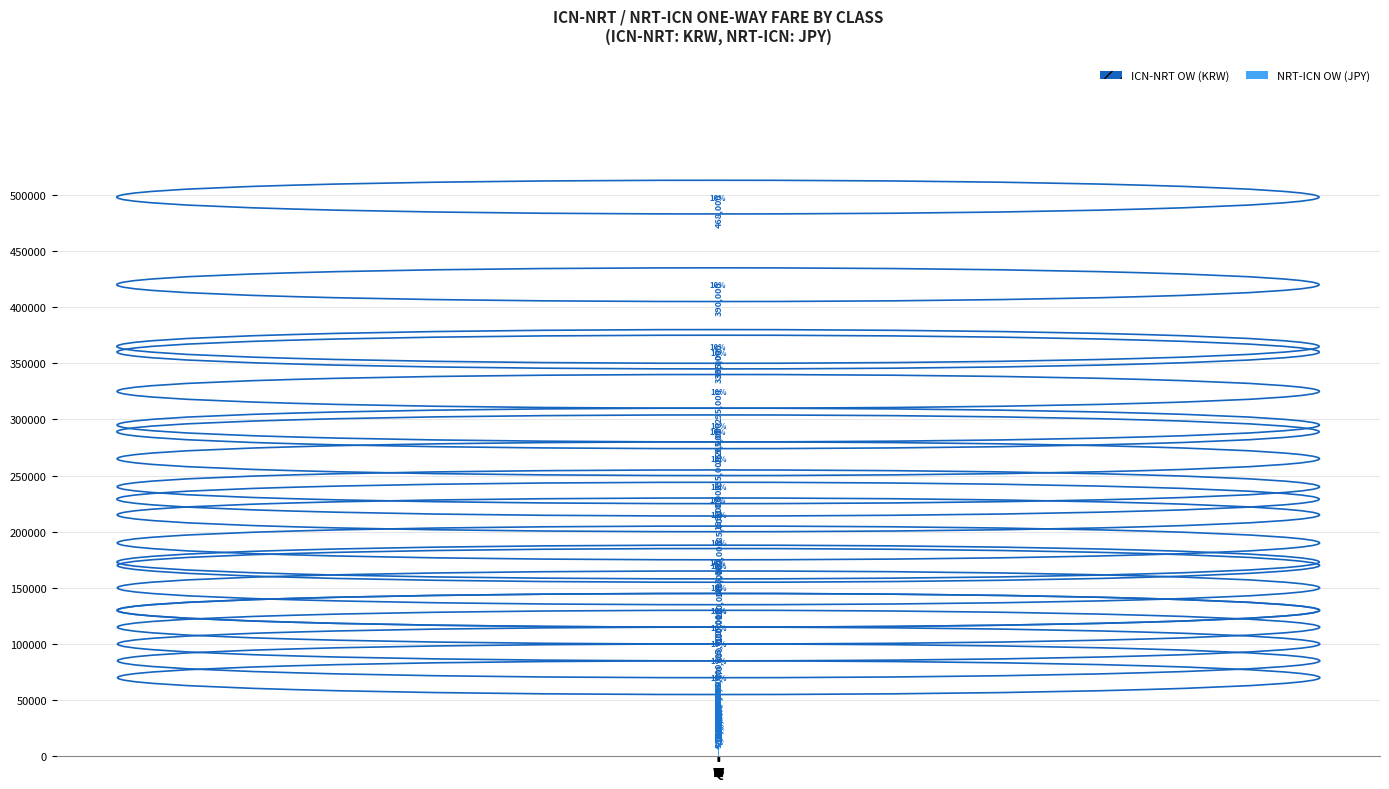

How many data points does each series have?

21